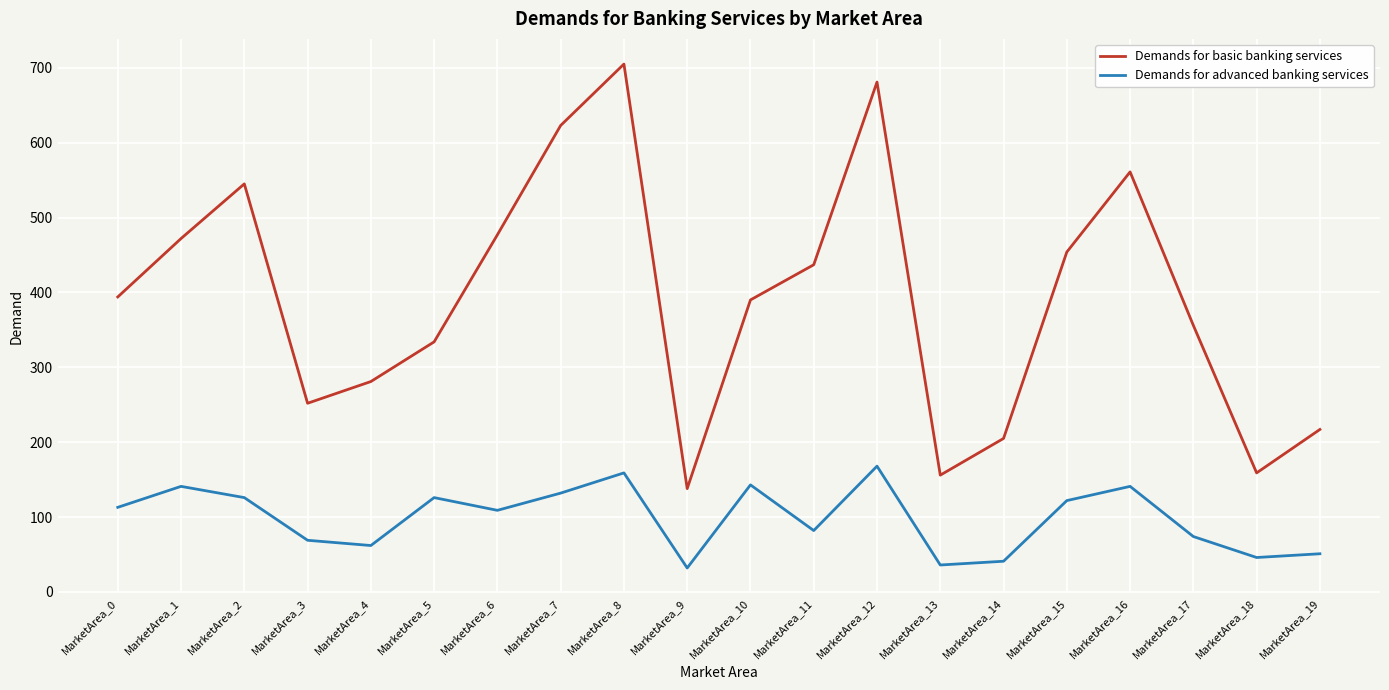

Which category has the lowest value in the Demands for basic banking services series?

MarketArea_9